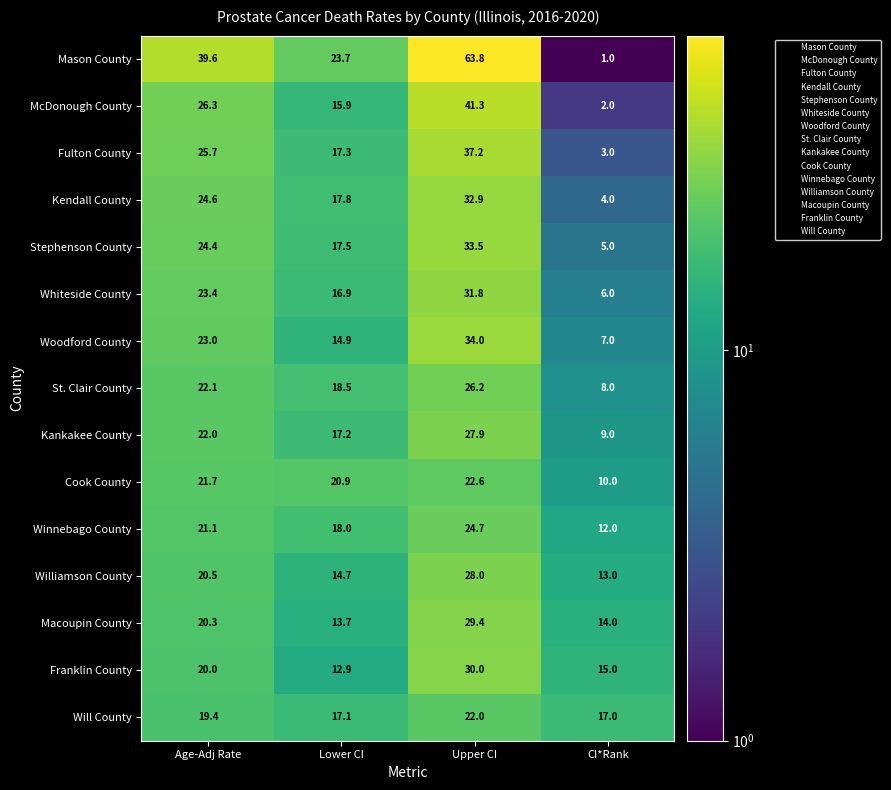

What is the smallest value displayed?

1.0